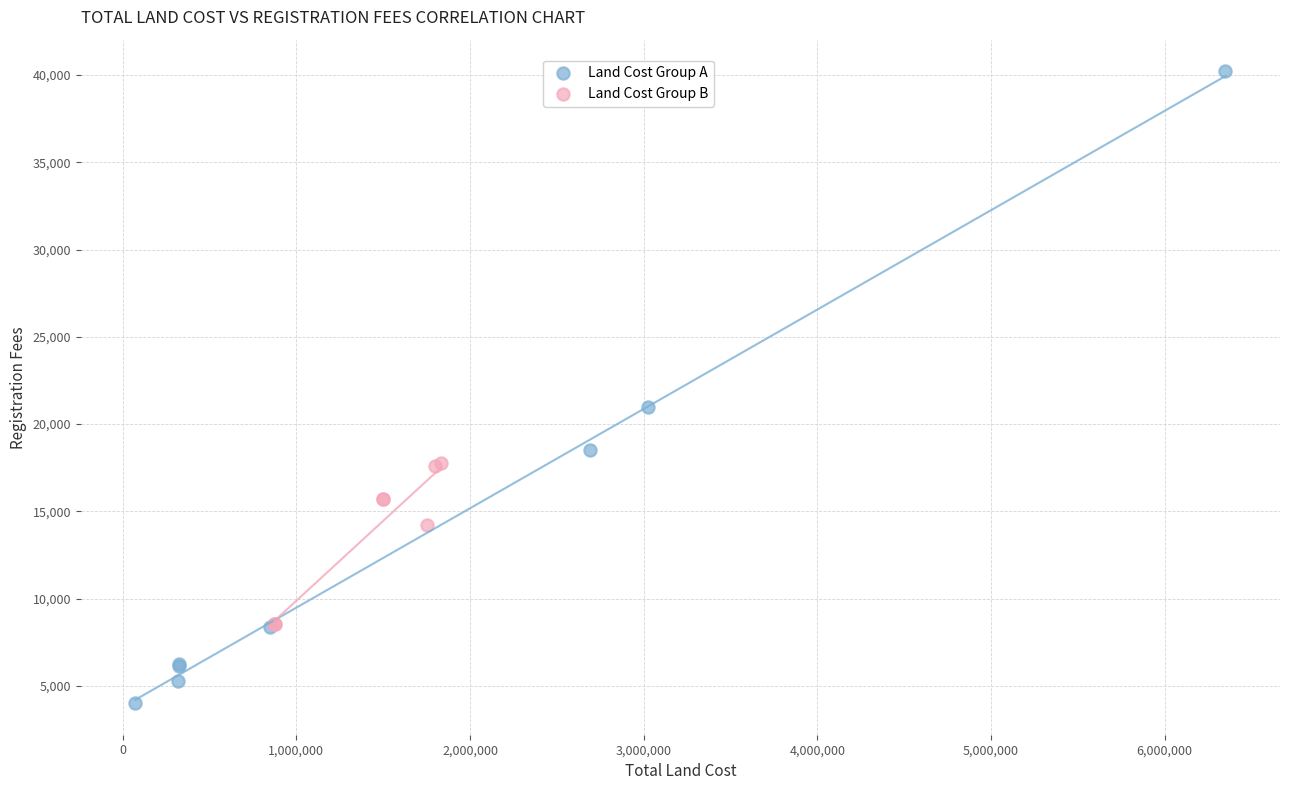

Which series reaches the minimum Y coordinate?

Land Cost Group A